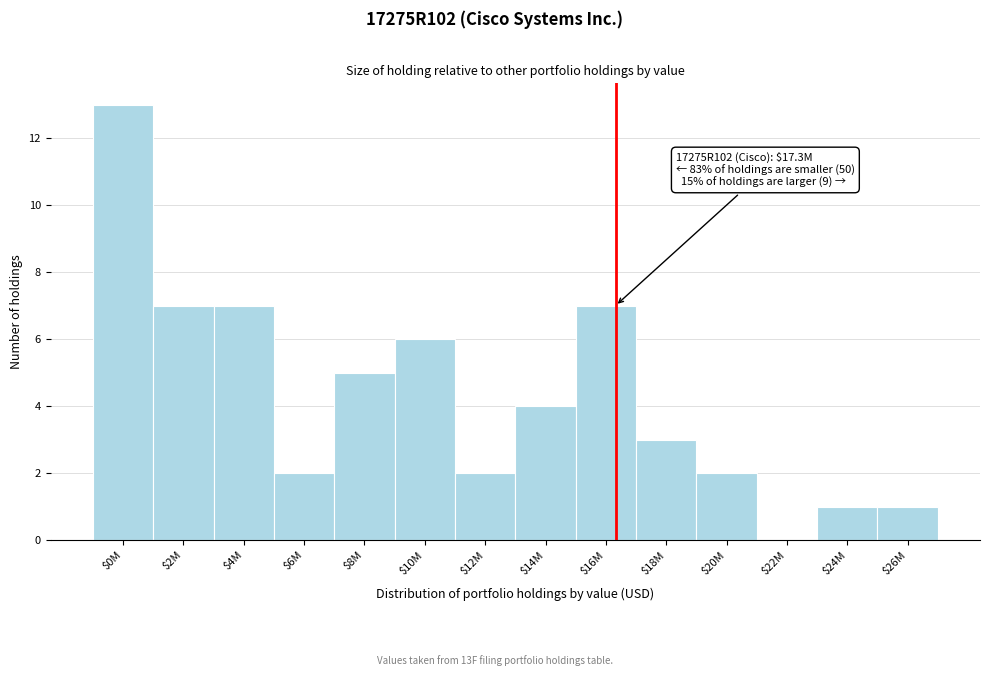

What is the sum of all values?

60